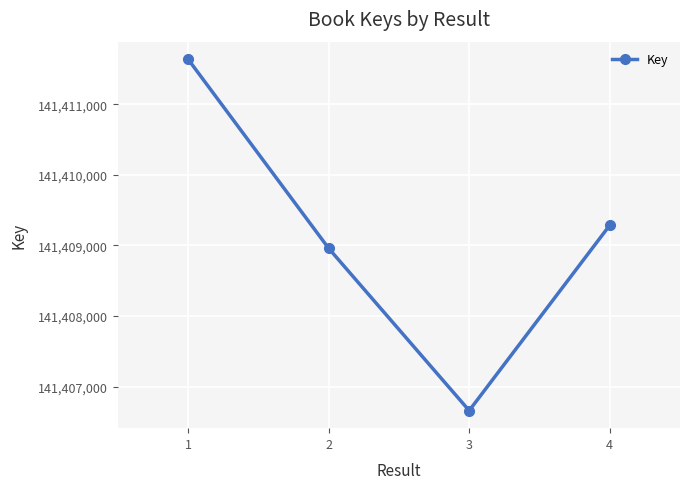

How many values are below 141409287?

2